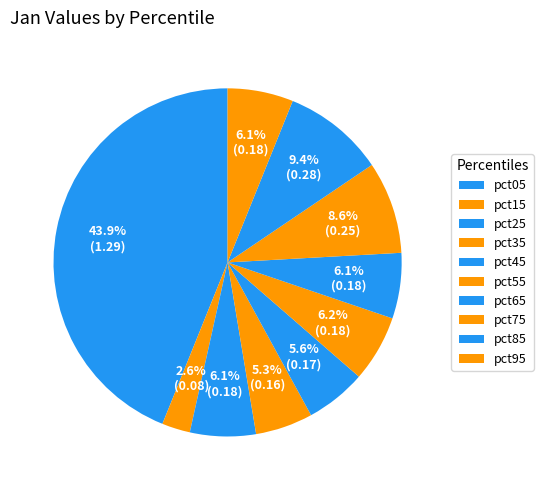

The pct95 slice represents 17% of the pie. True or false?

False